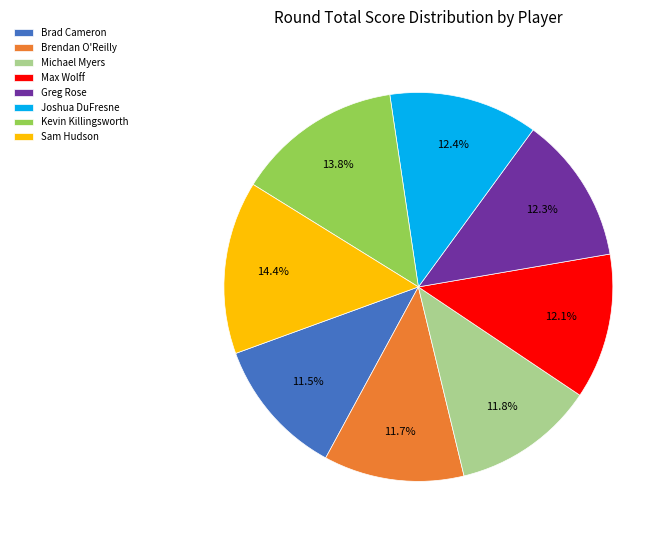

To the nearest percent, what portion does Greg Rose represent?

12%